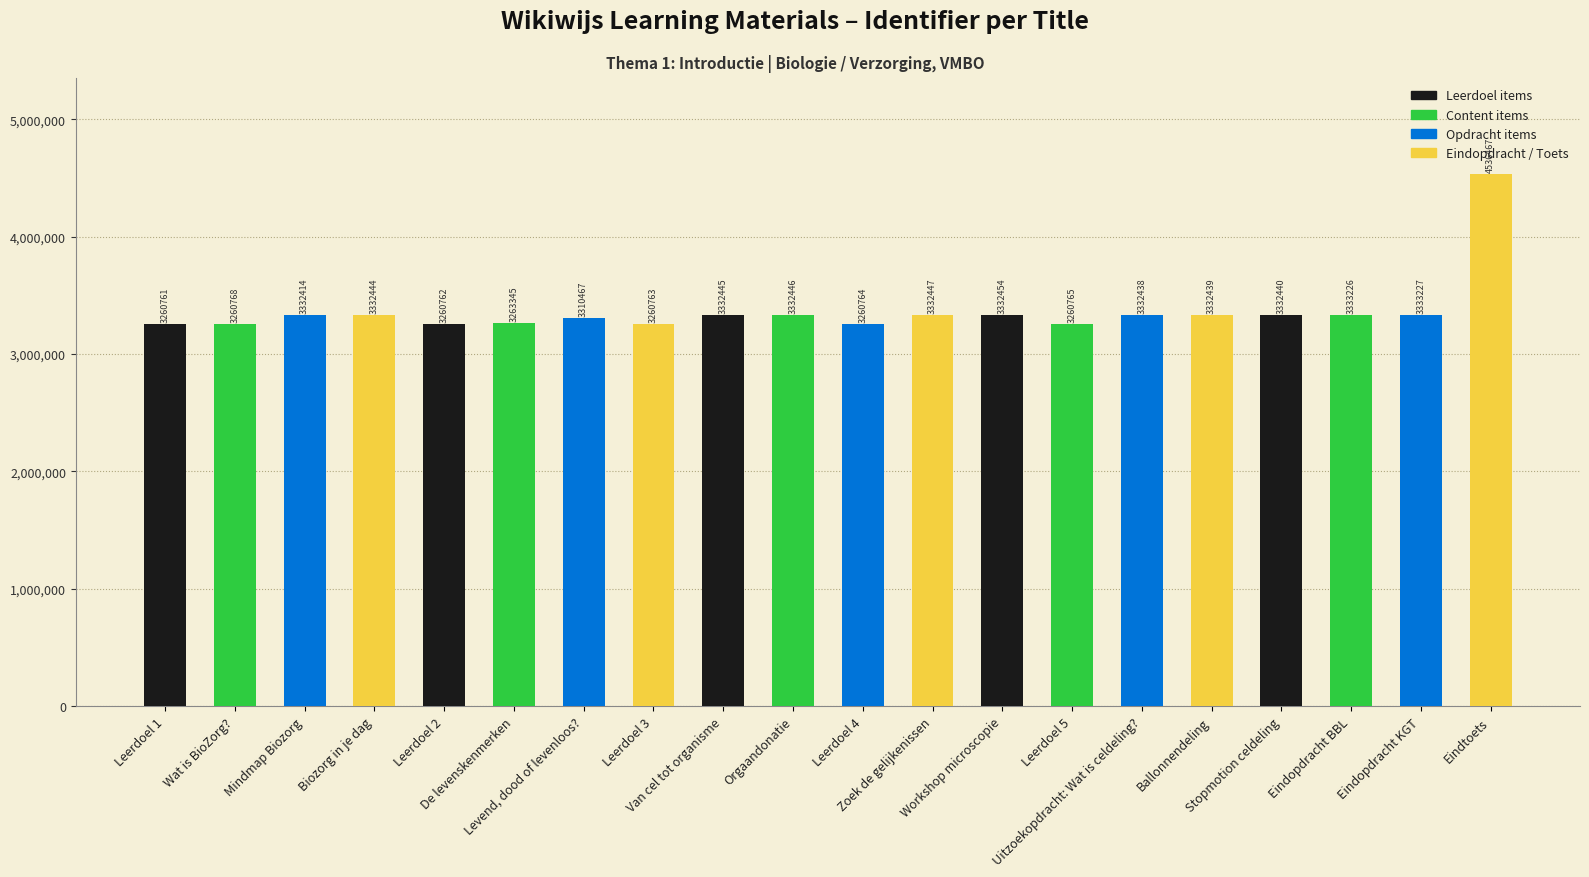

What is the label of the 12th bar from the right?

Van cel tot organisme